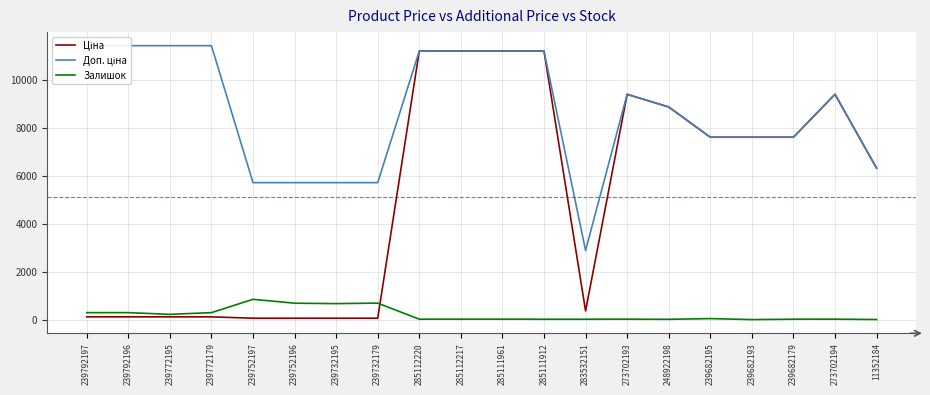

True or false: Ціна has a value of 7596.5 at 239682179.

True